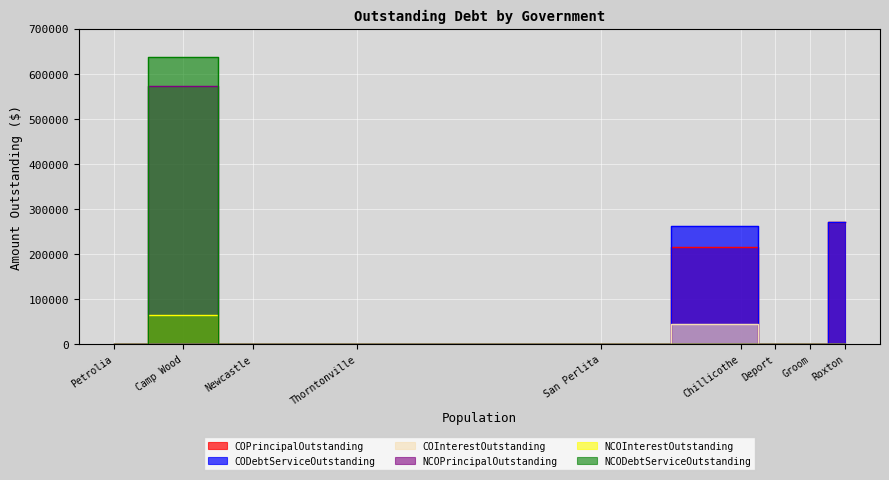

How many data points in COInterestOutstanding are above 0?

1